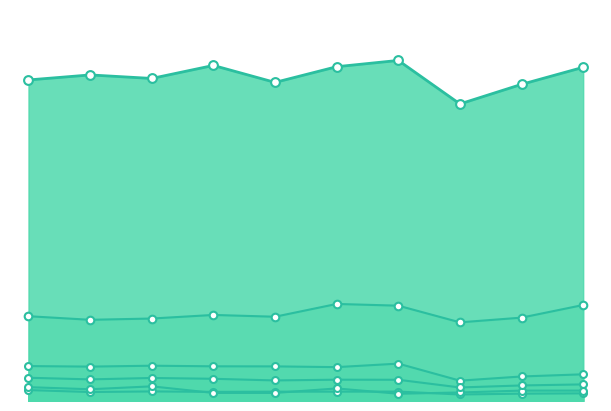

What is the total value across all series at 2014?

6473